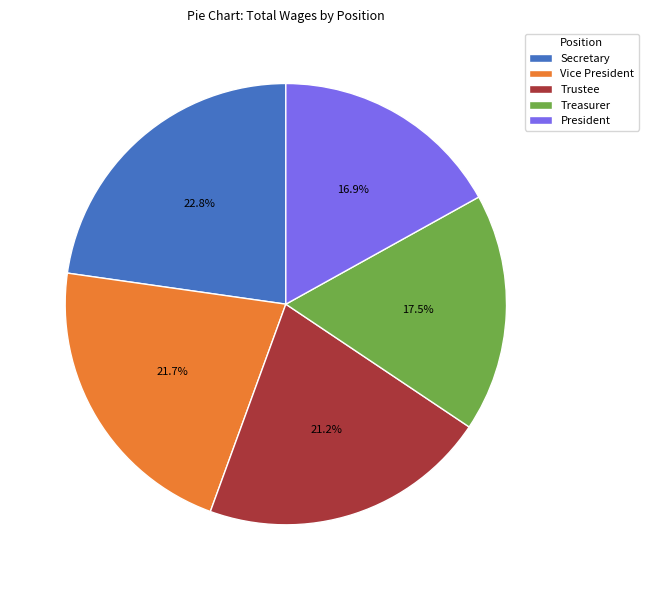

To the nearest percent, what portion does Secretary represent?

23%